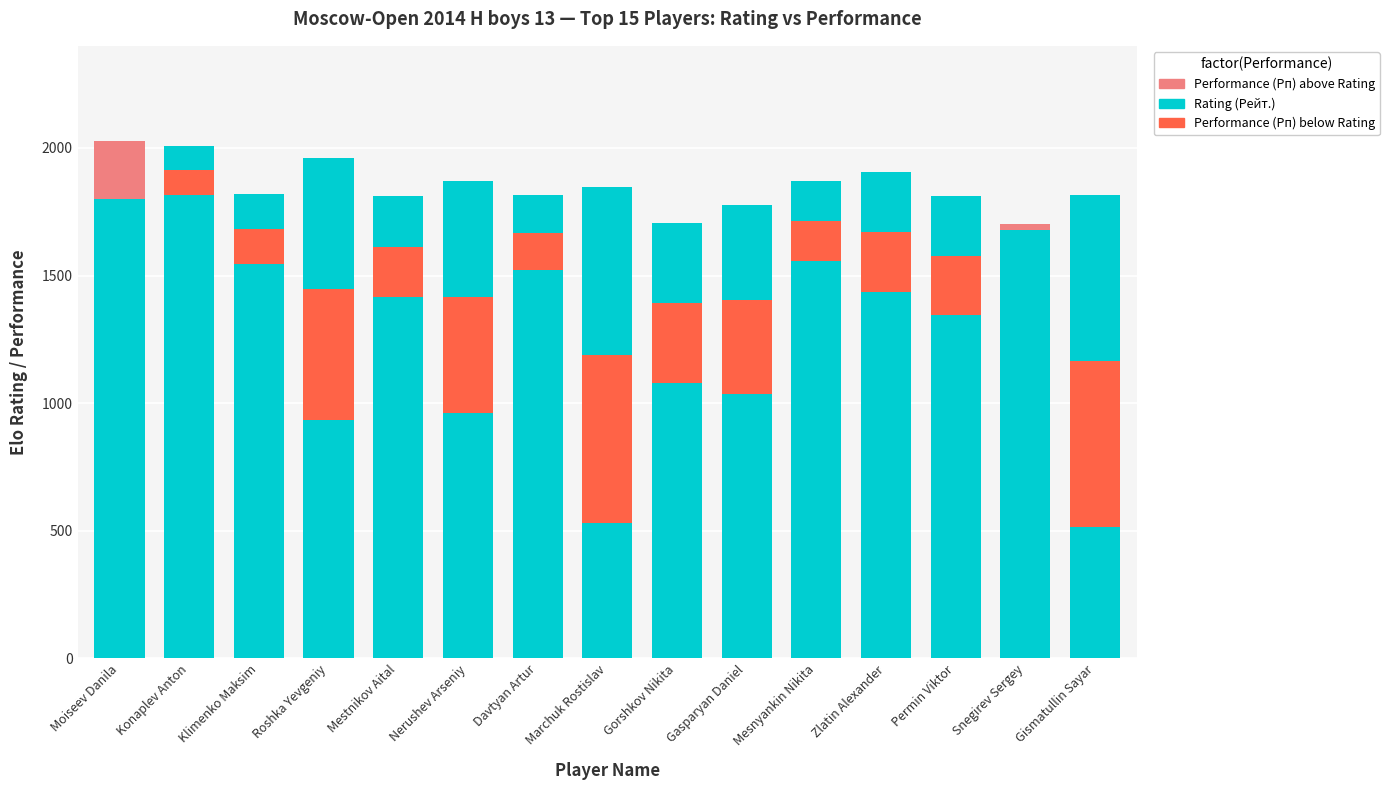

Is it true that Performance (Рп) below Rating equals -370 at Gasparyan Daniel?

True